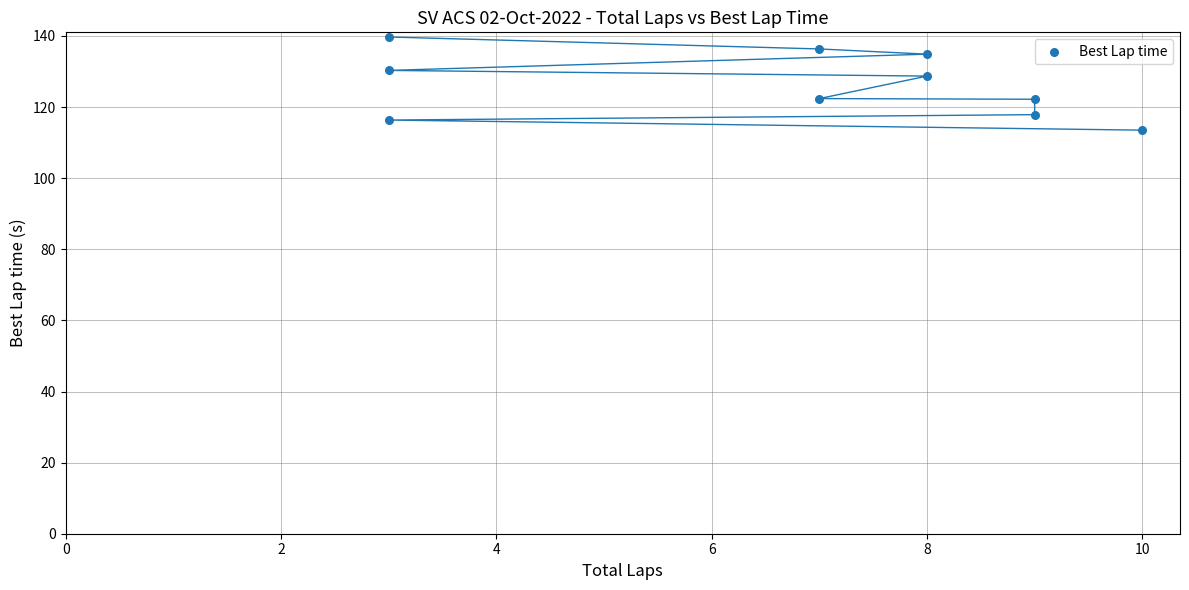

What is the range of Y values (max minus min)?

26.2